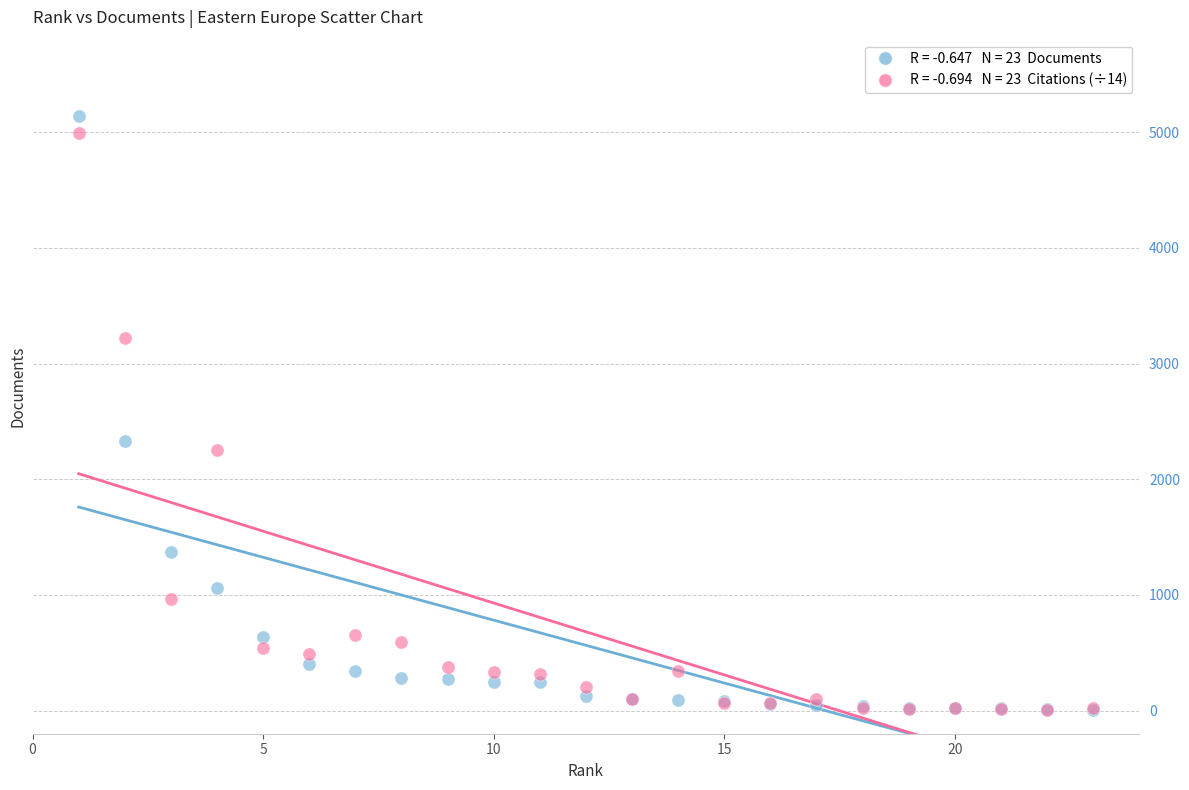

Across all series, what Y value is closest to 2573?

2333.0